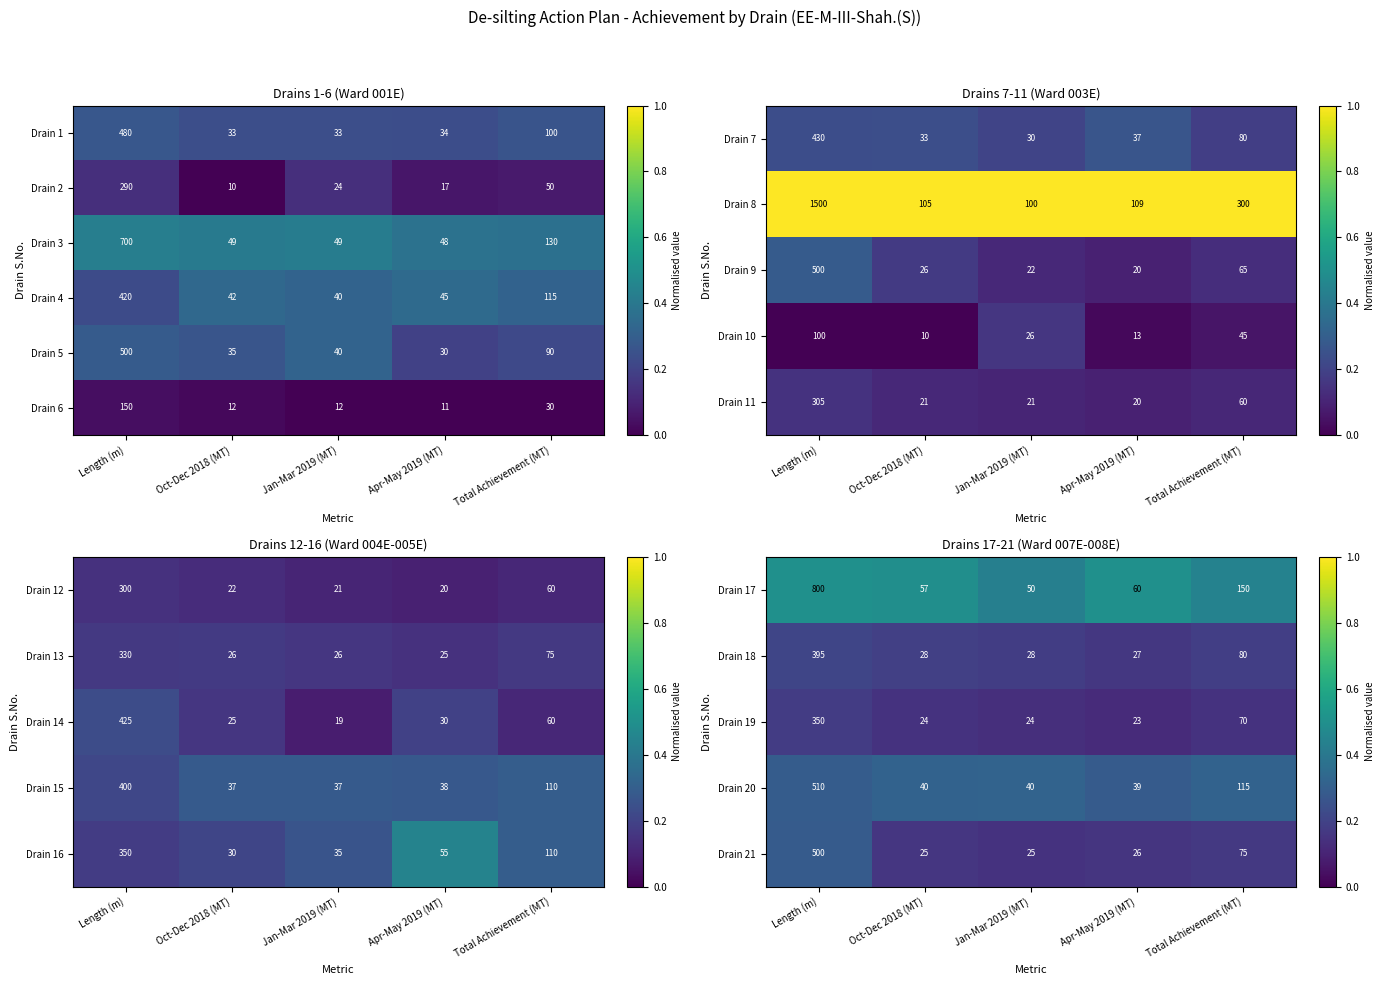

What is the maximum value for Drain 5?

500